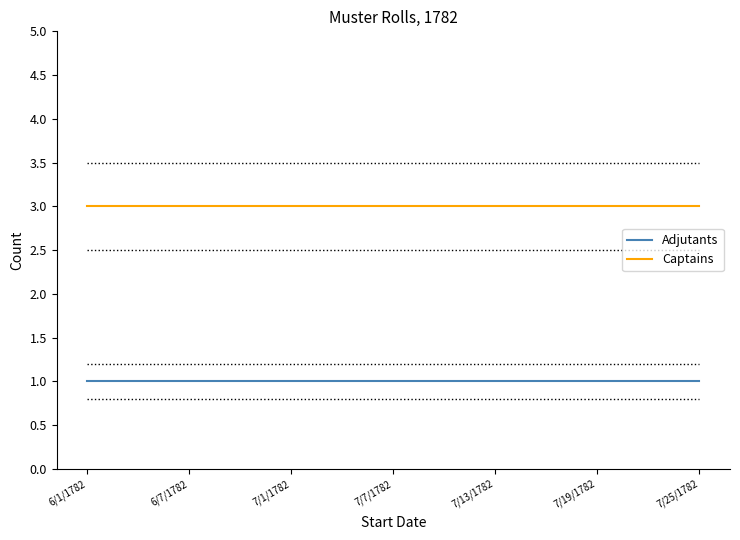

Is it true that Adjutants equals 1 at 7/13/1782?

True